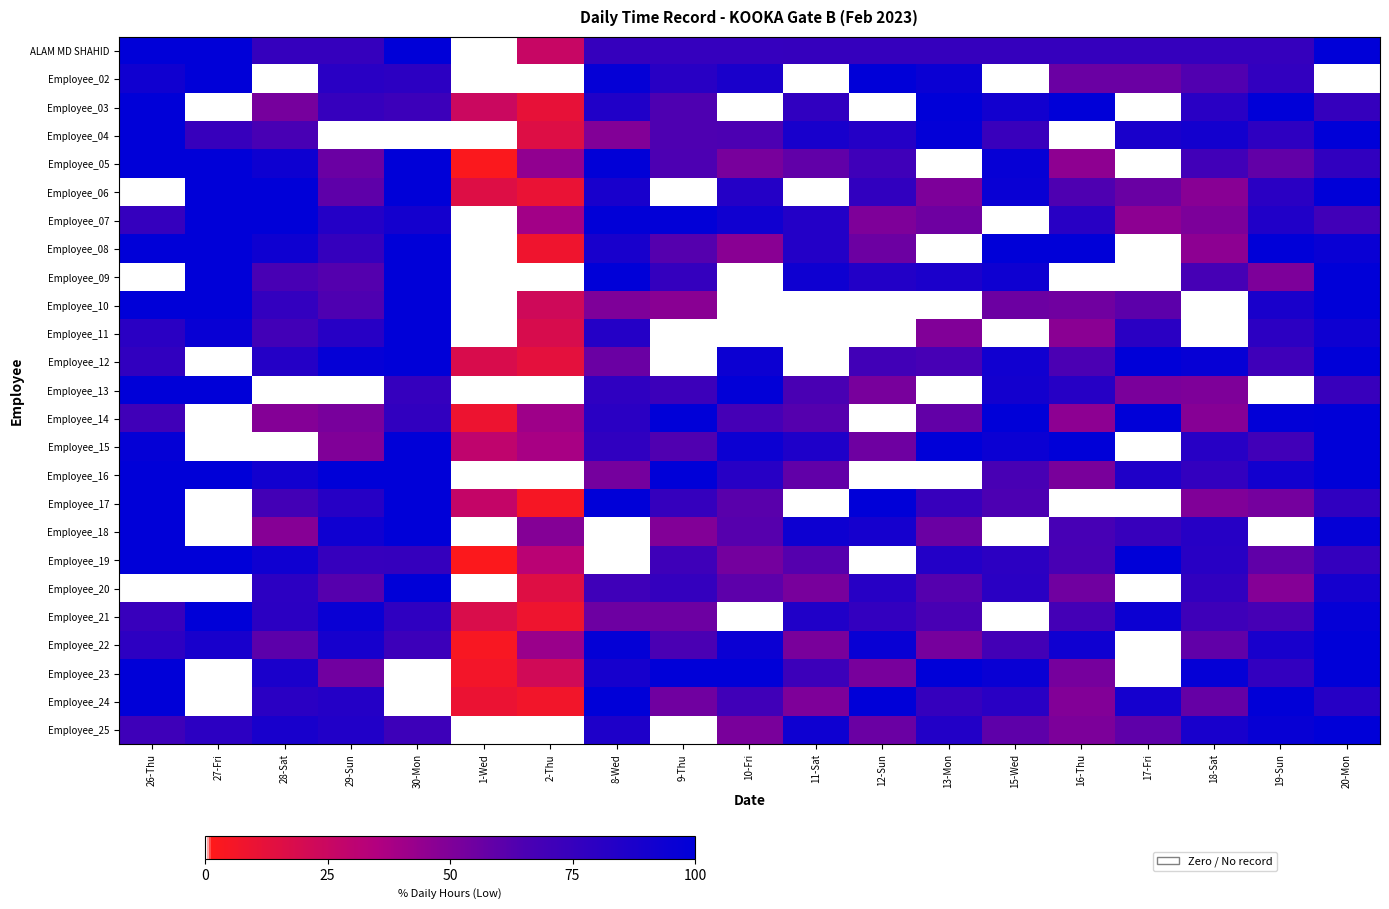

What is the total value across all series at 9-Thu?

1517.5